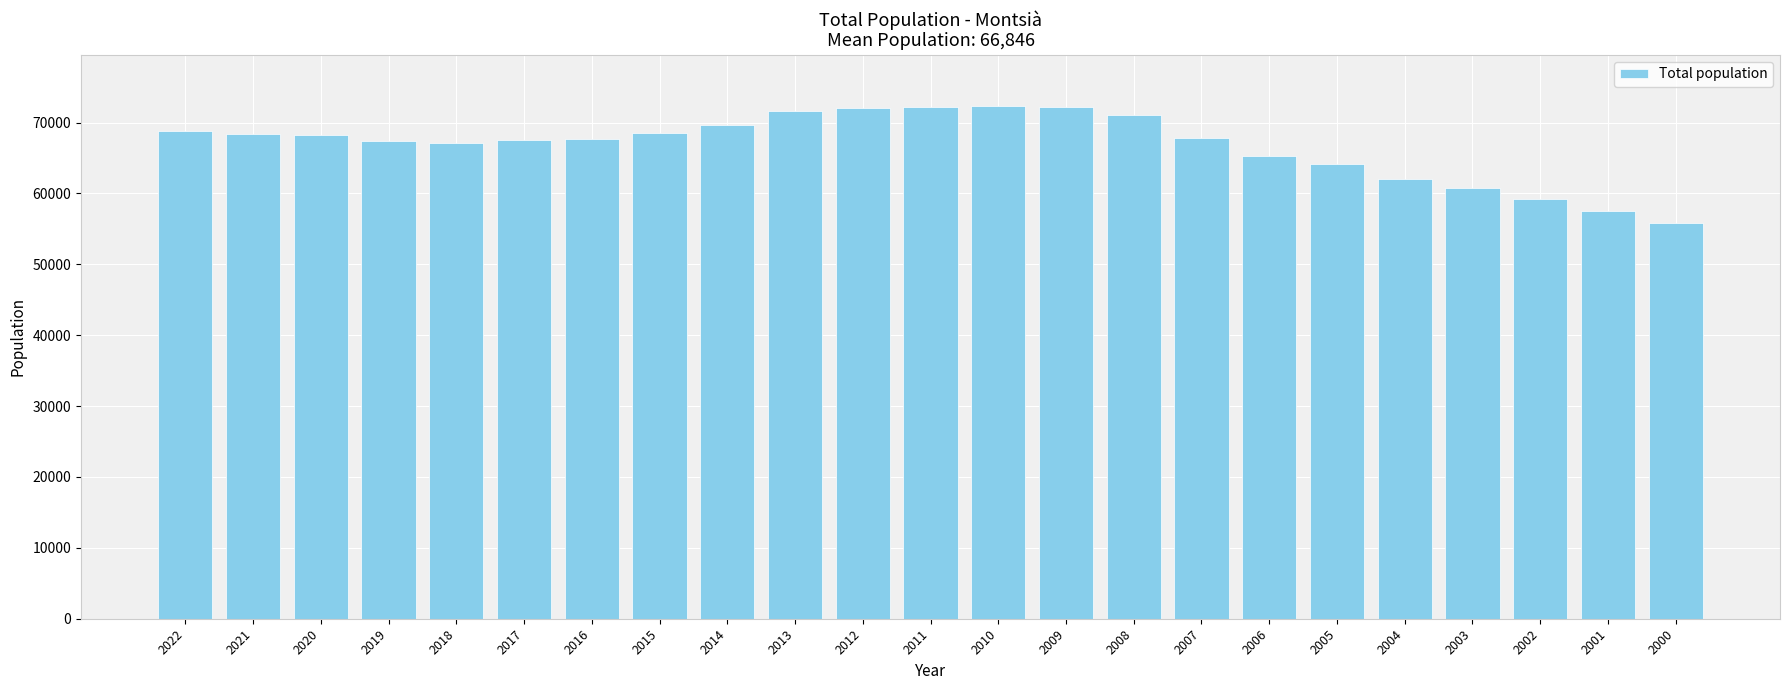

Is it true that the value at 2018 is 67083?

True